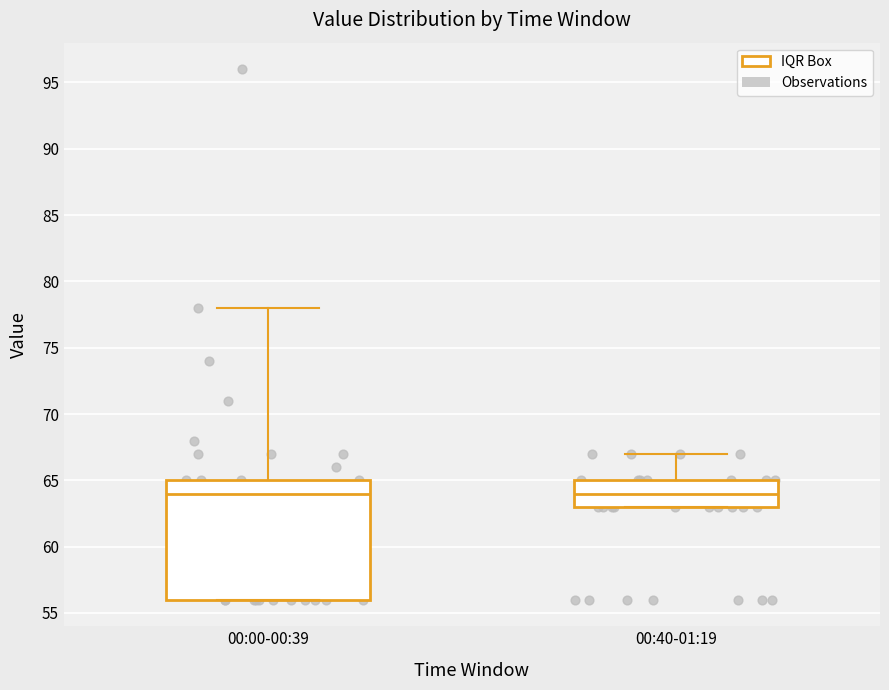

Comparing the boxes themselves (not the whiskers), which one is the tallest?

00:00-00:39